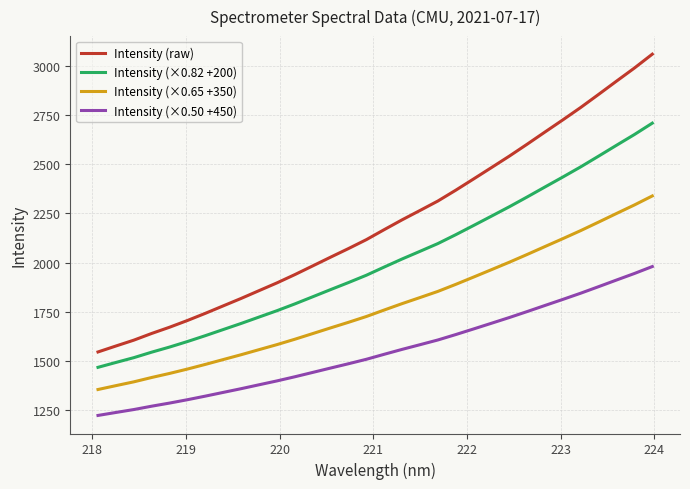

True or false: Intensity (raw) and Intensity (×0.65 +350) intersect in this chart.

False